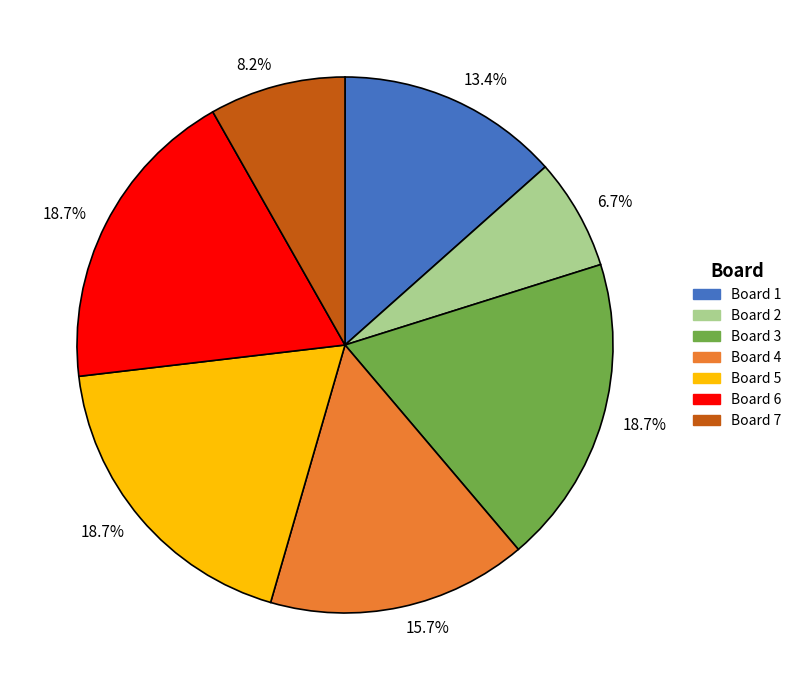

Is there any slice that represents more than half of the pie?

No